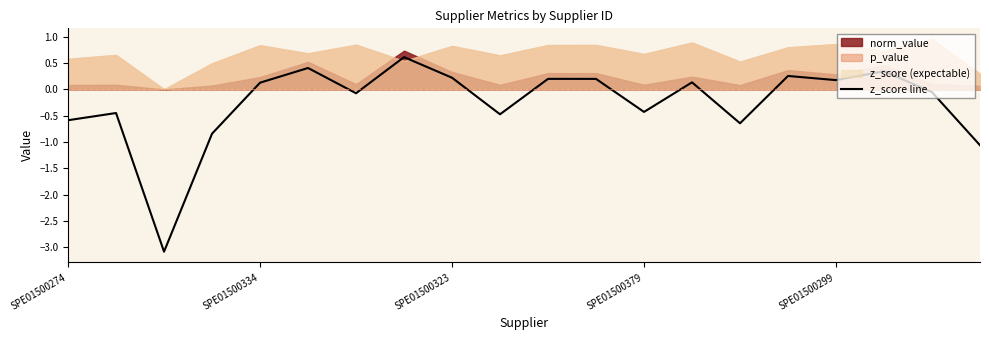

How many positive values are there?

10